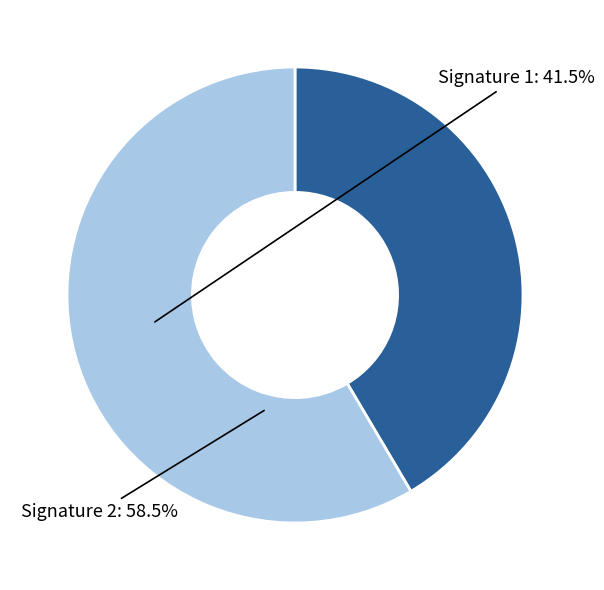

Between Signature 1 and Signature 2, which is larger?

Signature 2